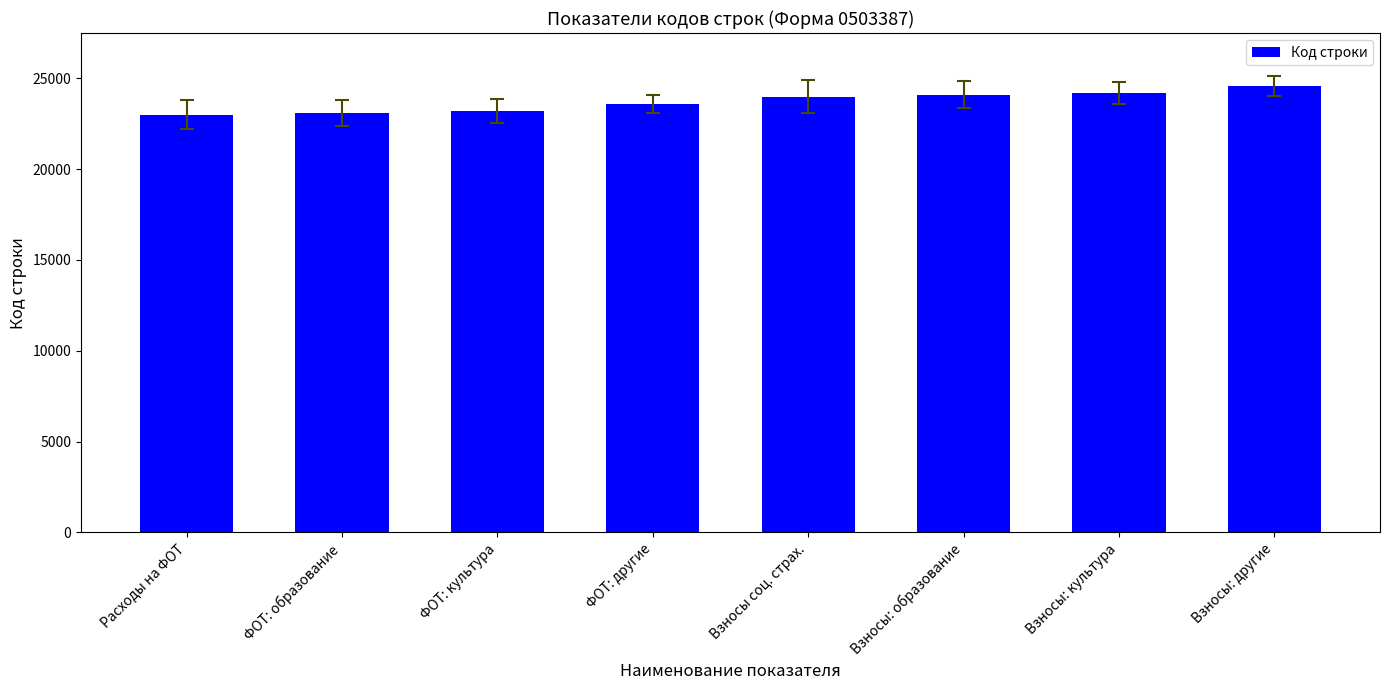

What is the change in value from ФОТ: образование to Взносы: образование?

+1000